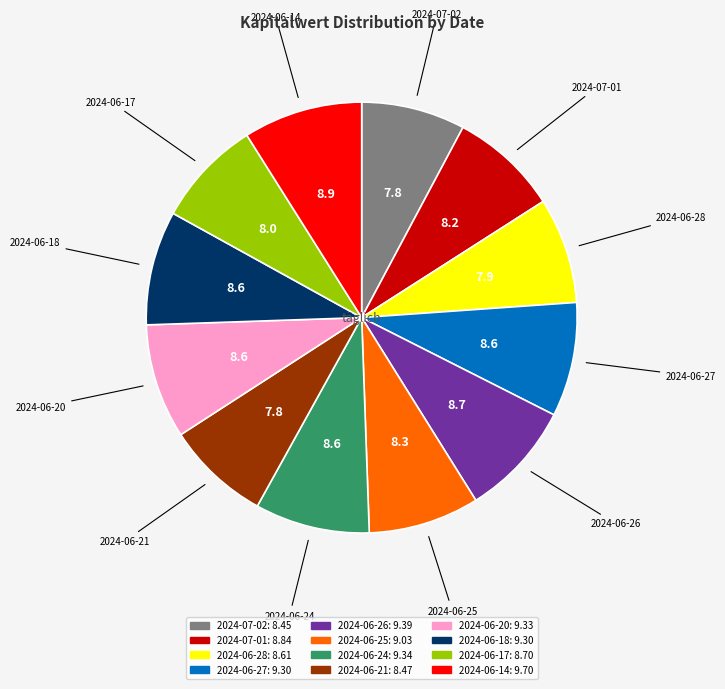

Count the number of slices in the pie.

12